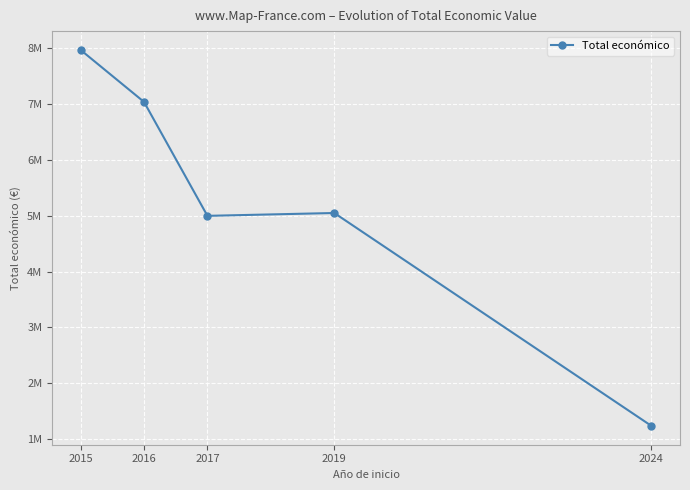

What is the difference between the maximum and minimum values?

6729297